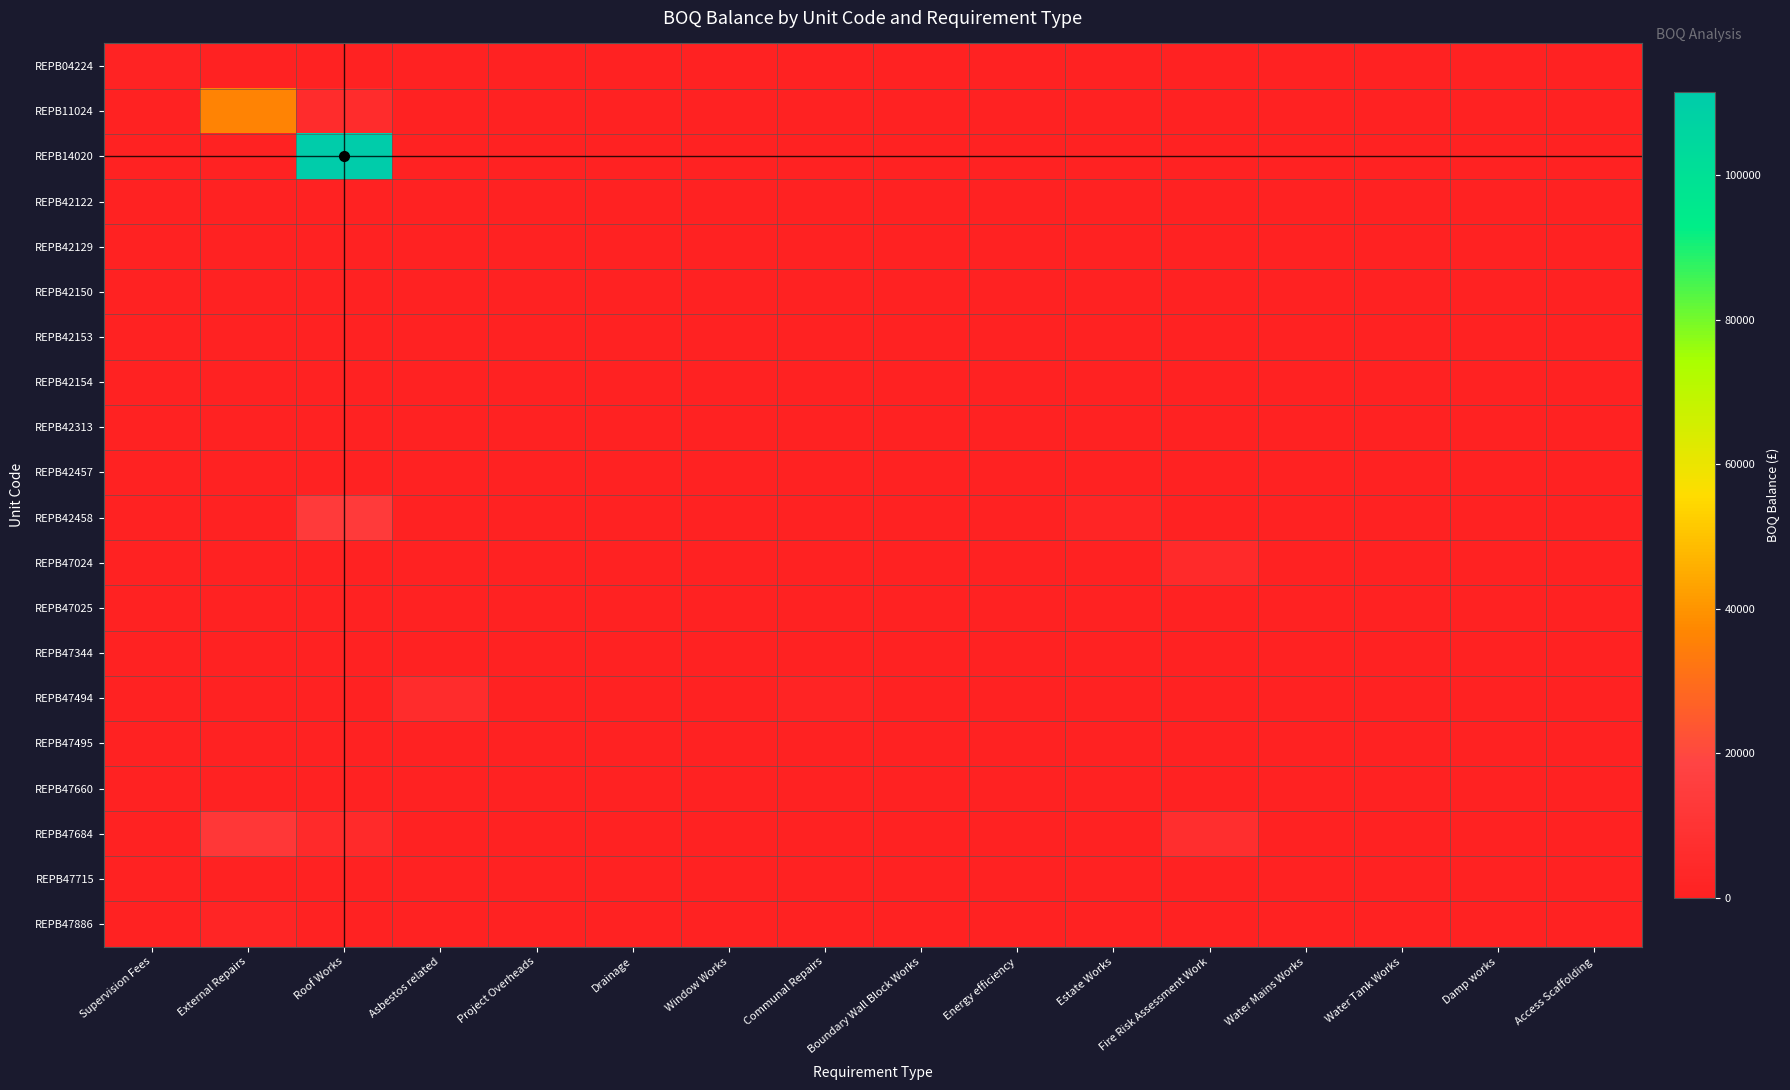

At which category is the sum across all series the highest?

Roof Works